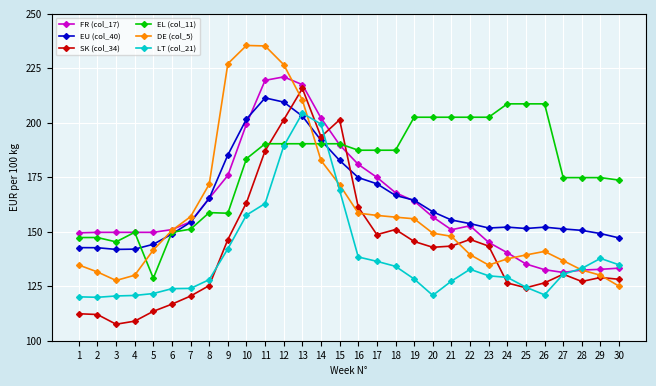

Which series changed the most between 25 and 29?

EL (col_11)